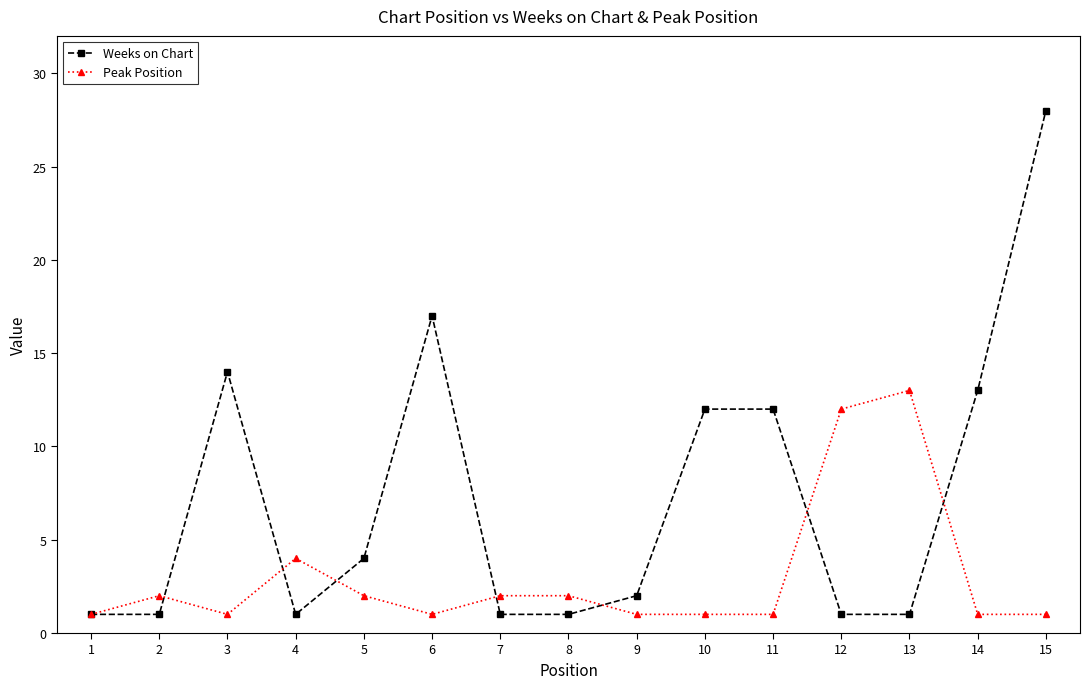

At 2, list the series in order from smallest to largest.

Weeks on Chart, Peak Position